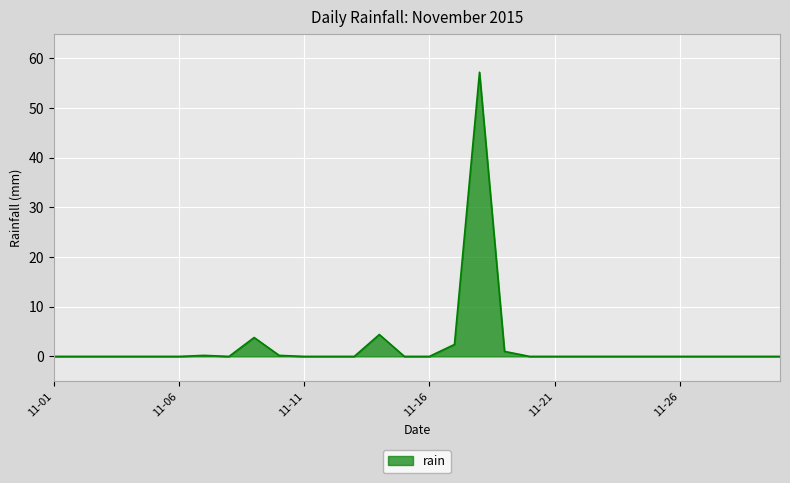

Count the number of categories in the chart.

30